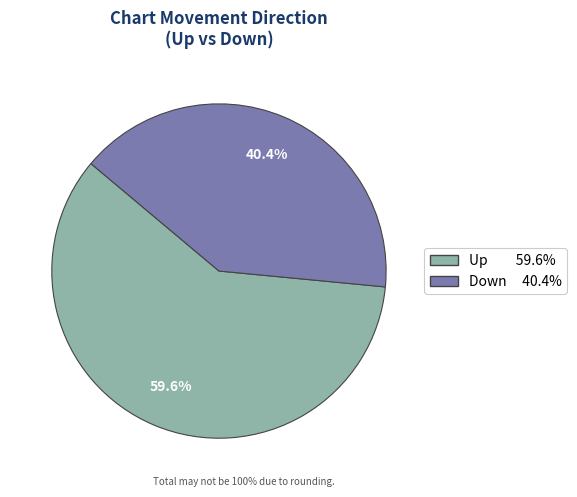

Is there a majority slice in this chart?

Yes